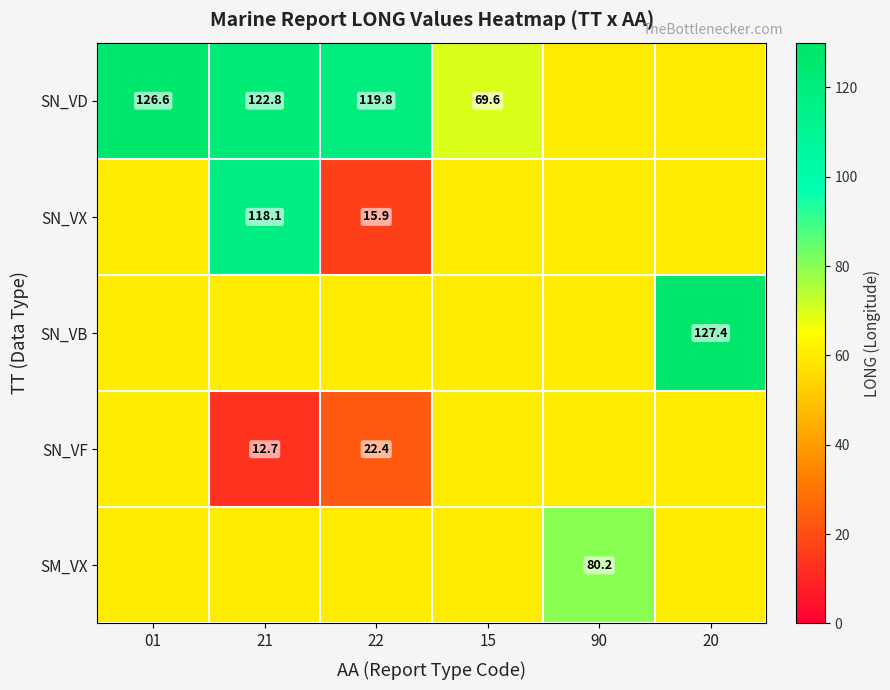

True or false: SN_VD has a value of 122.8 at 21.

True